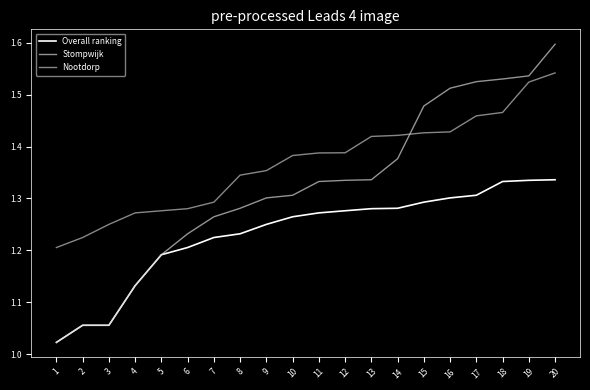

What is the sum of the Nootdorp values at 13 and 4?

2.7